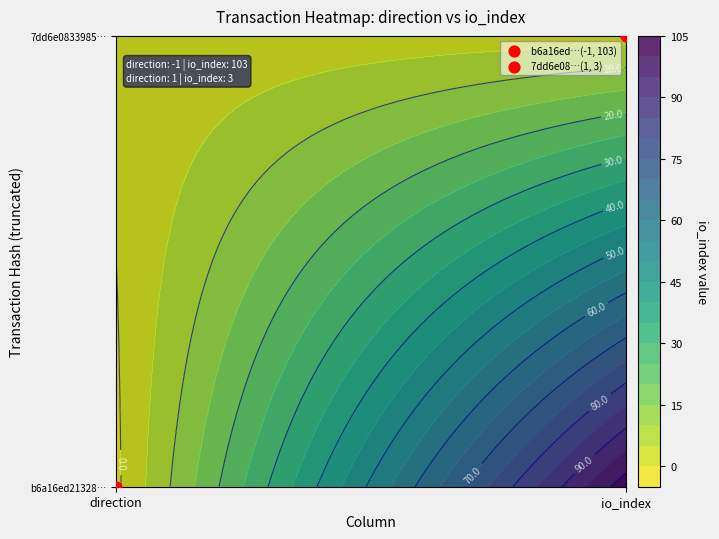

How many values in b6a16ed213280e338e17afff8c712a2f8ee17bf are below zero?

1